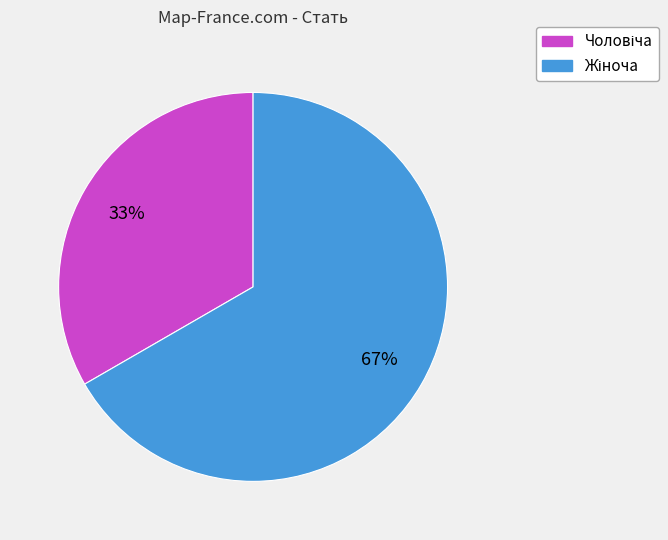

How many slices are in this pie chart?

2